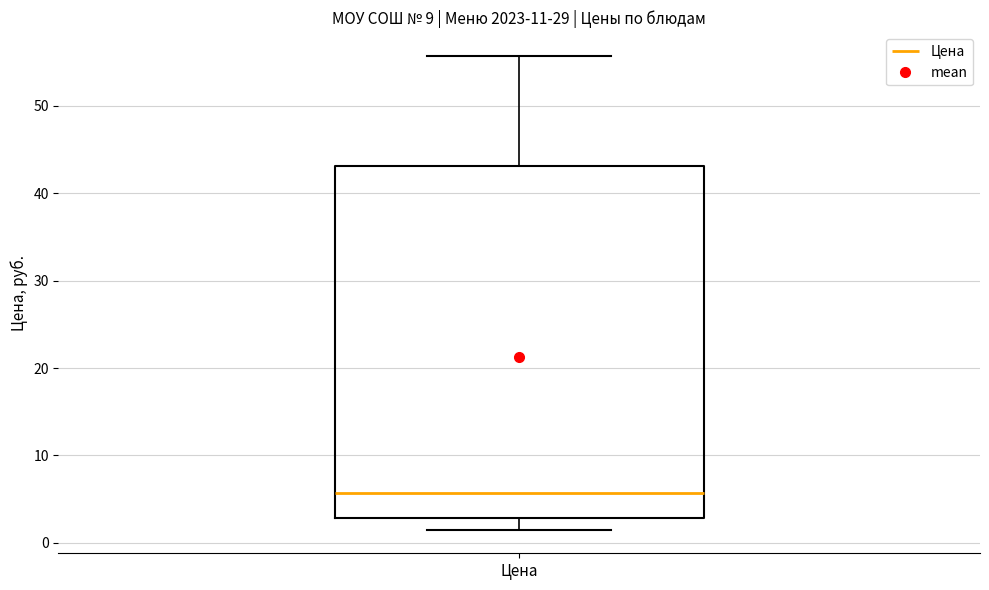

Where does the upper whisker of the box for Цена end on the y-axis? The values are not printed on the chart, so give them approximately, as read against the axis.

56